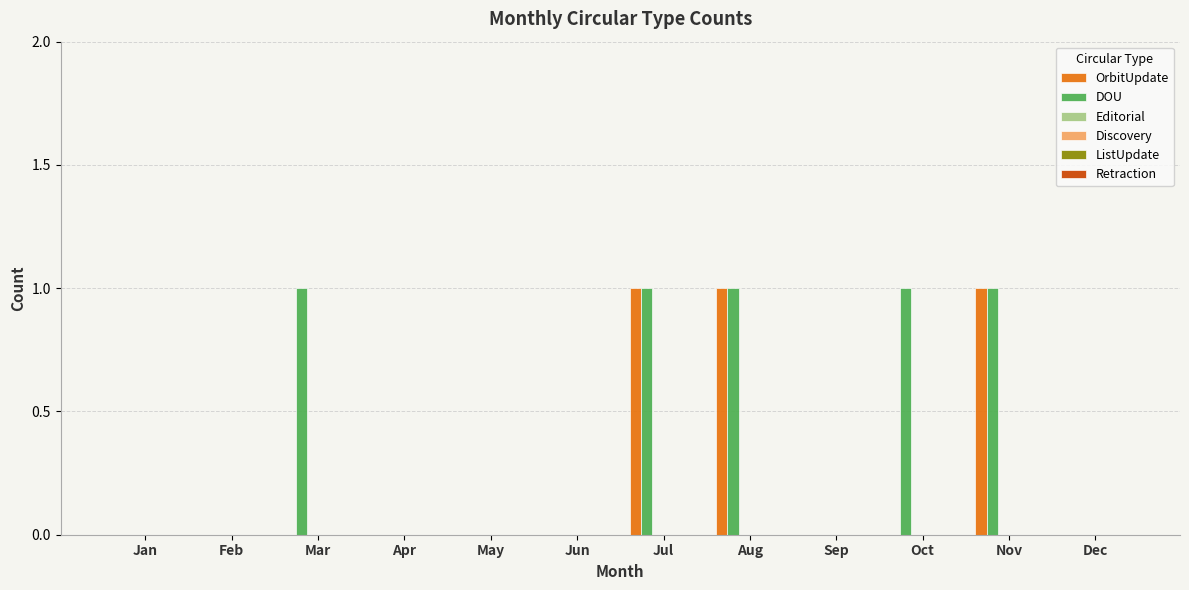

How many categories are shown in the chart?

12